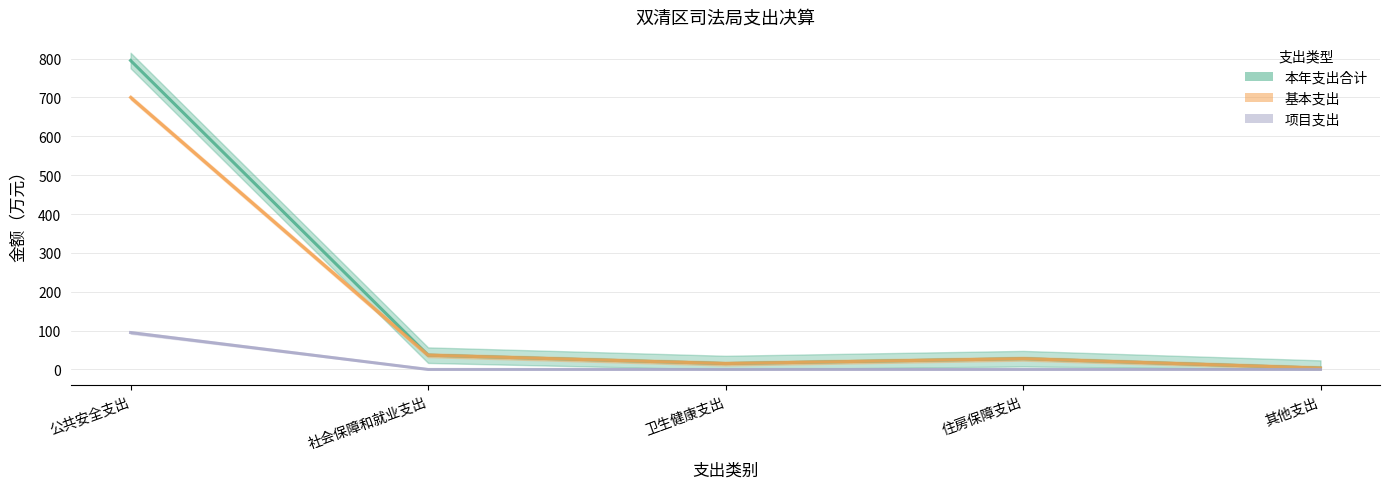

Count the number of data series in this chart.

3